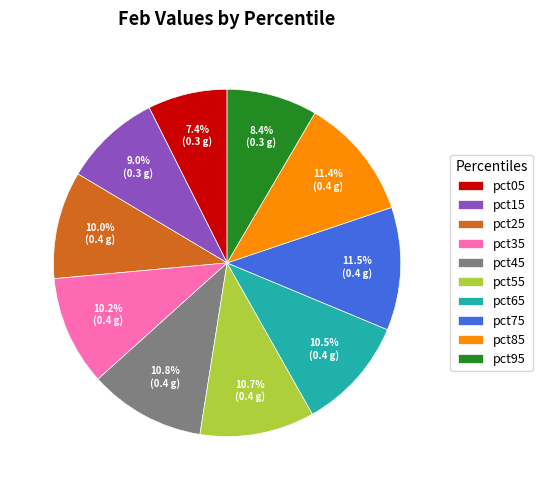

How much of the chart is everything except pct55?

89.3%